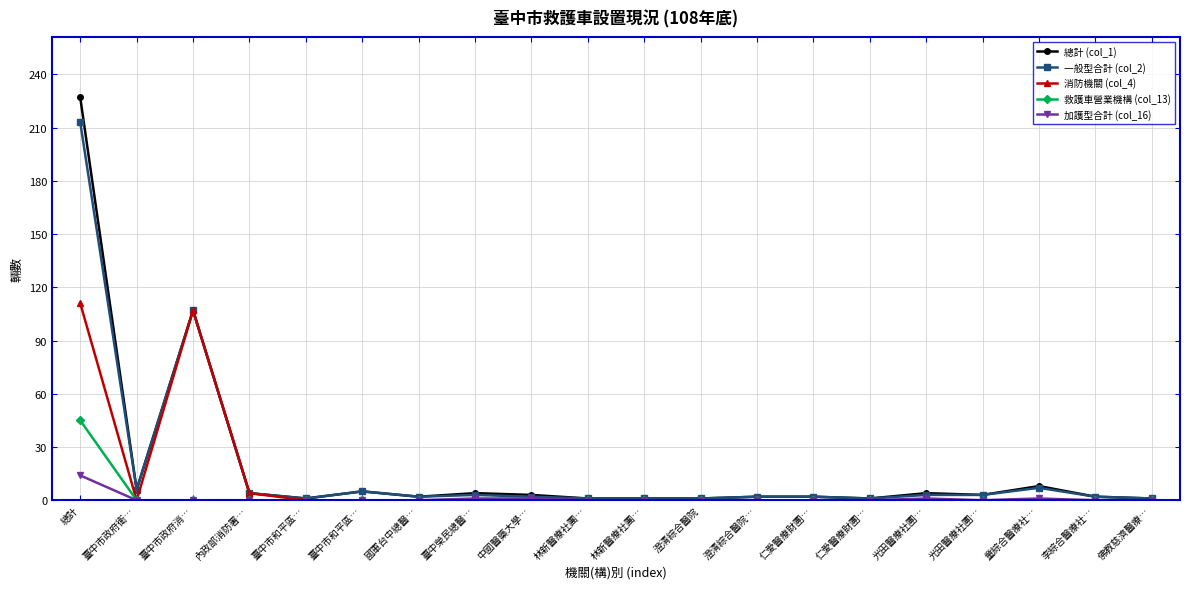

Is it true that 總計 (col_1) equals 107 at 臺中市政府消…?

True